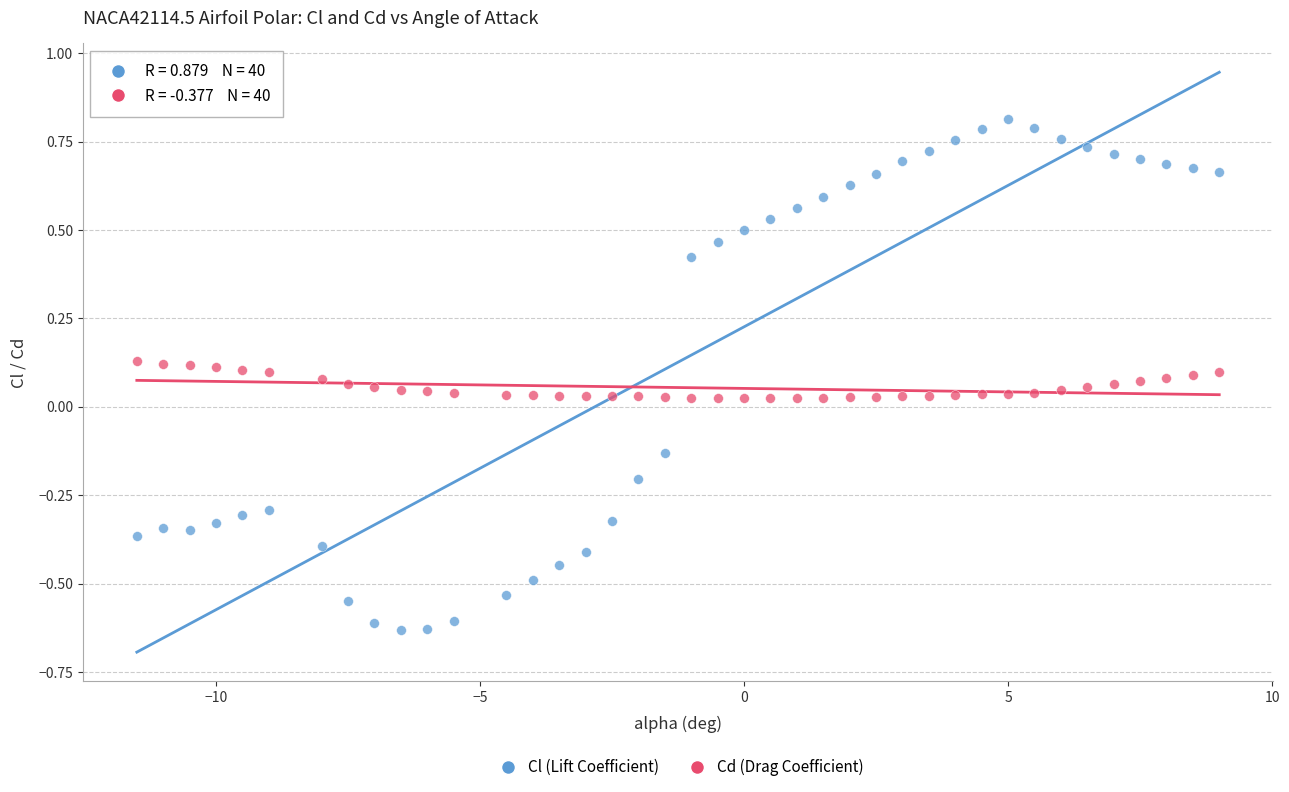

What are all the series names shown in the legend?

Cl (Lift Coefficient), Cd (Drag Coefficient)